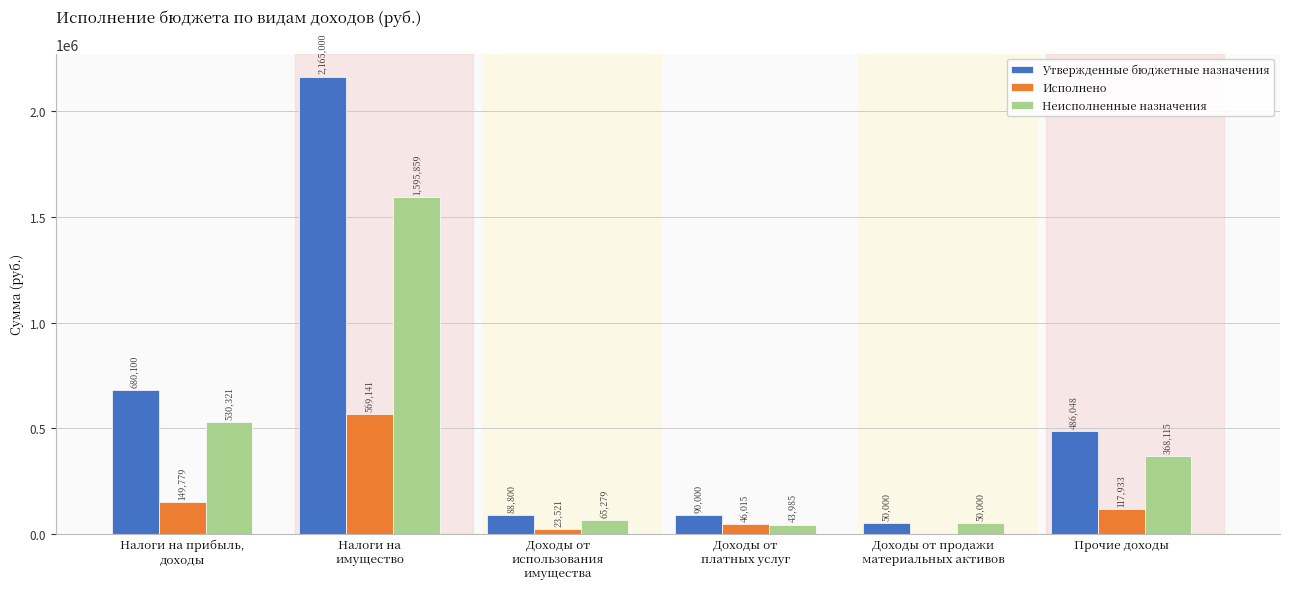

At which label does Утвержденные бюджетные назначения reach its peak?

Налоги на
имущество